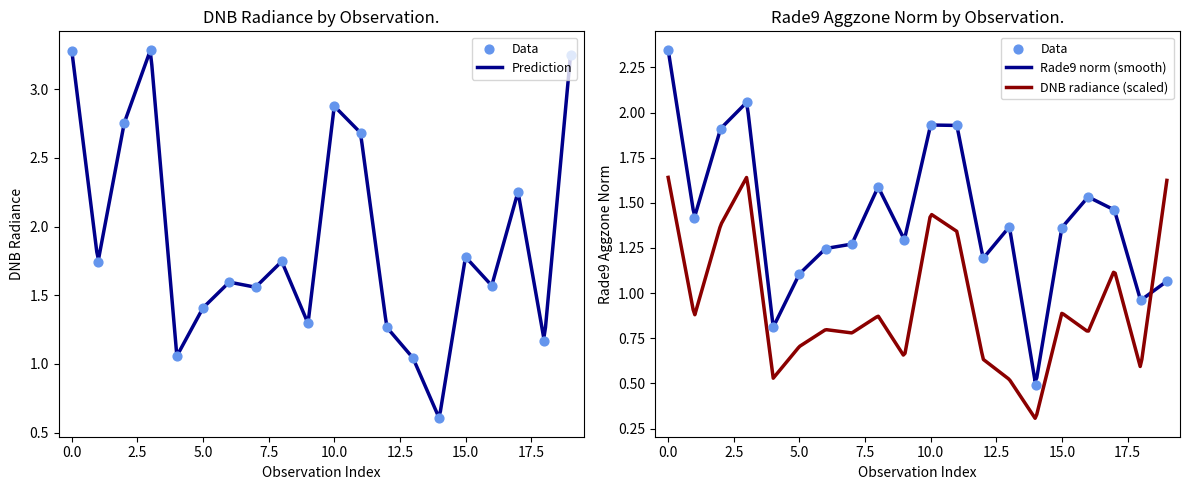

How many times do Rade9 norm (smooth) and DNB radiance (scaled) cross each other?

1